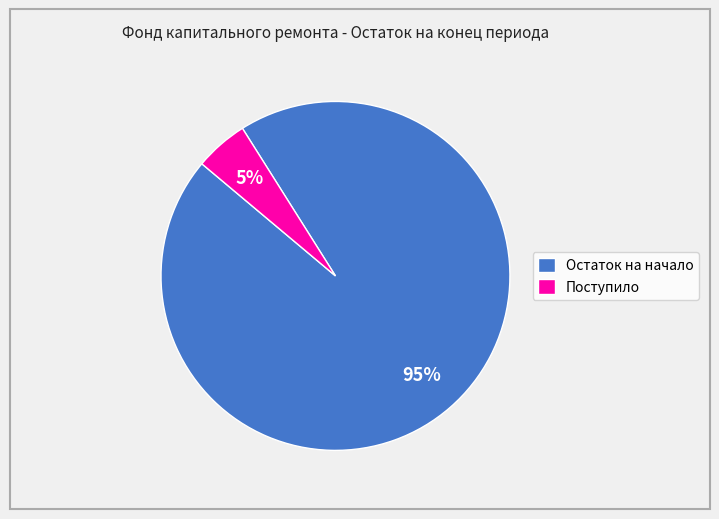

To the nearest percent, what is the average slice percentage?

50%